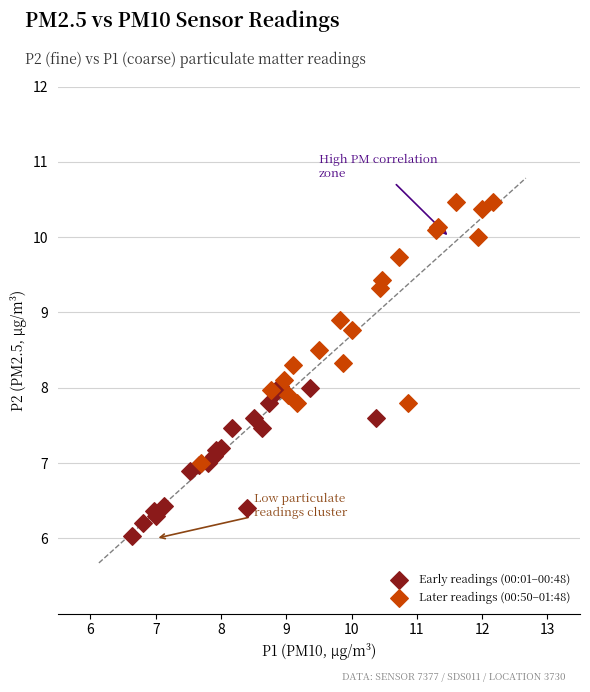

Which series reaches the maximum Y coordinate?

Later readings (00:50–01:48)